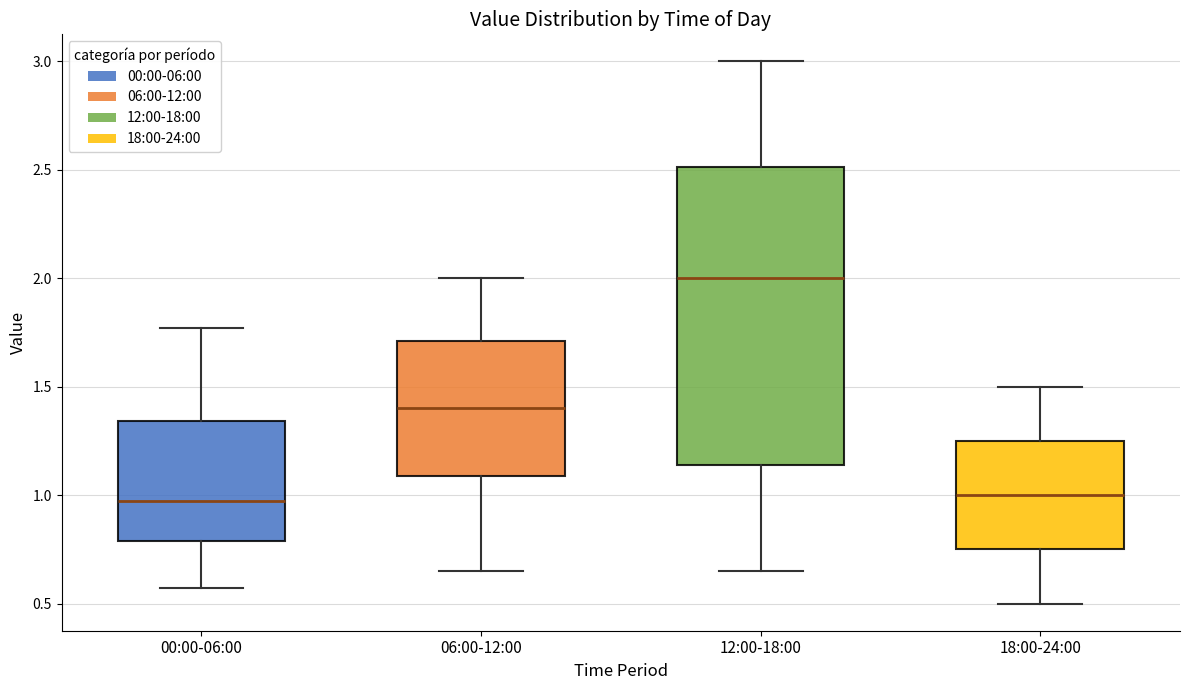

Reading left to right, read every box against the y-axis: the position of its median line, the range the box covers, and the ends of its whiskers. The values are not printed on the chart, so give them approximately, as read against the axis.

00:00-06:00: median 1.00, box 0.80 to 1.35, whiskers 0.55 to 1.75
06:00-12:00: median 1.40, box 1.10 to 1.70, whiskers 0.65 to 2.00
12:00-18:00: median 2.00, box 1.15 to 2.50, whiskers 0.65 to 3.00
18:00-24:00: median 1.00, box 0.75 to 1.25, whiskers 0.50 to 1.50